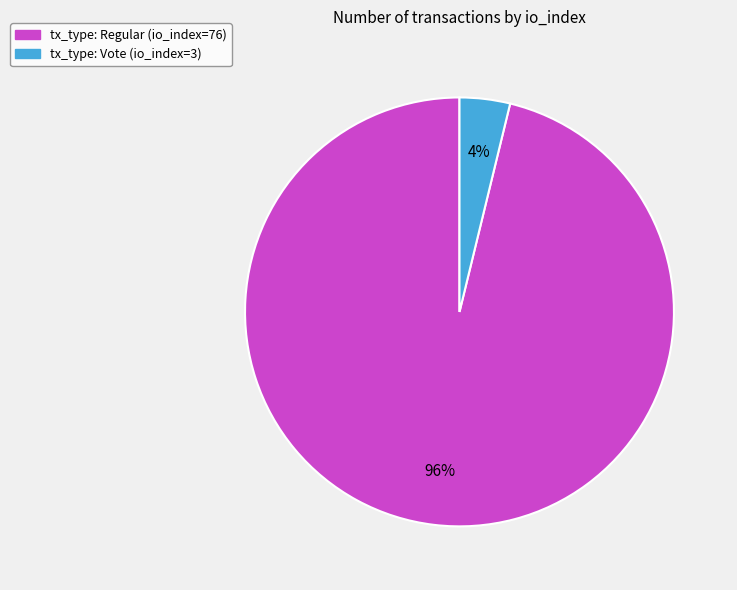

Rank the categories by value from highest to lowest.

tx_type: Regular (io_index=76), tx_type: Vote (io_index=3)